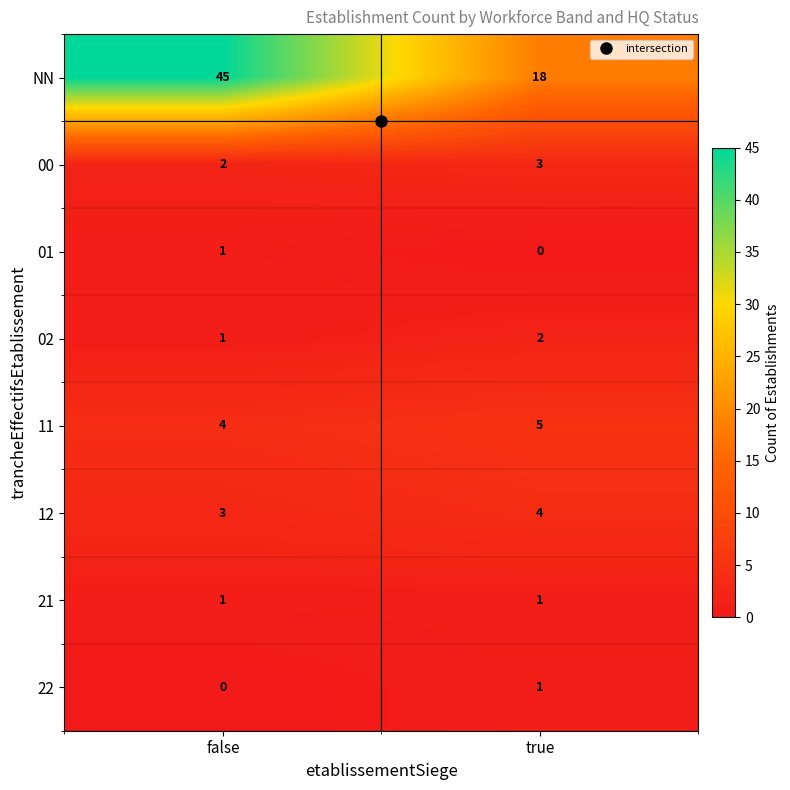

Rank the categories by 12 value from lowest to highest.

false, true